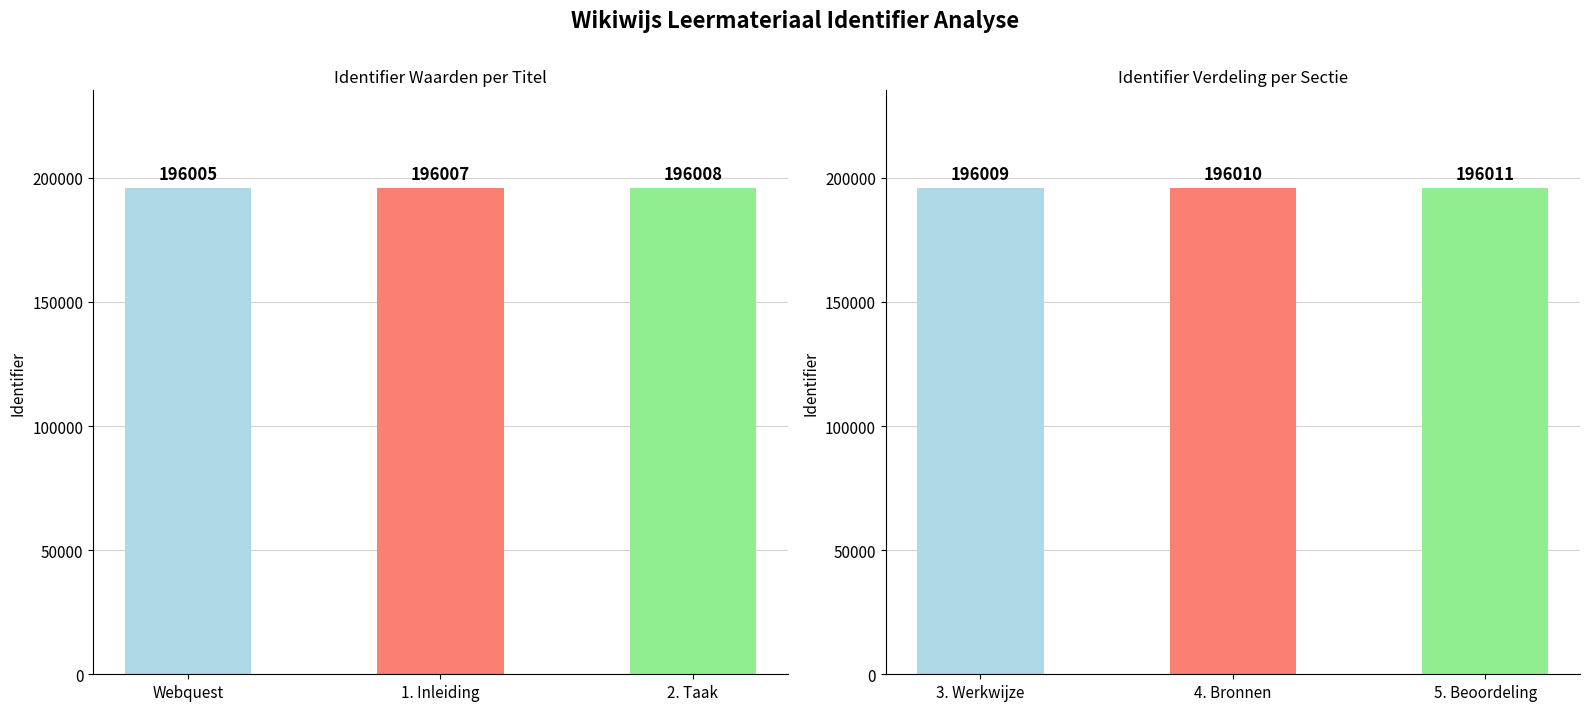

What is the ratio of the value at 5. Beoordeling to the value at 4. Bronnen?

1.0